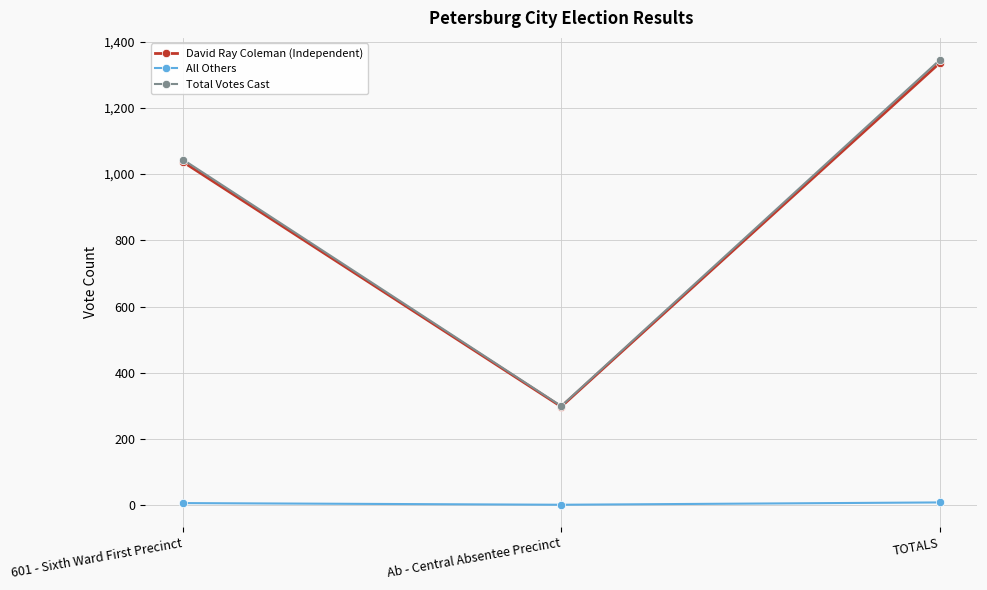

List the labels in order of Total Votes Cast value, smallest first.

Ab - Central Absentee Precinct, 601 - Sixth Ward First Precinct, TOTALS